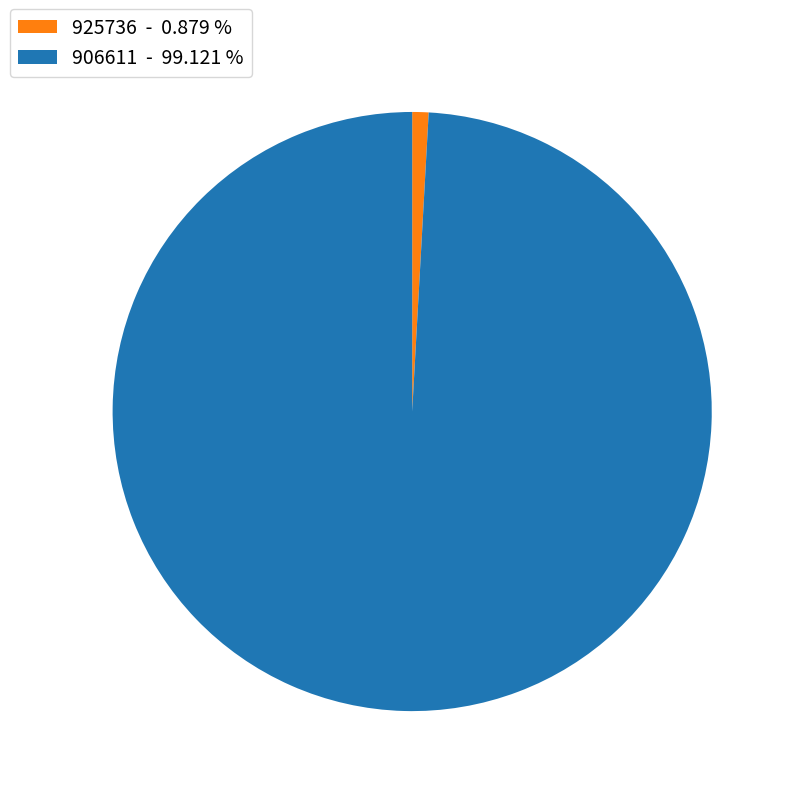

Does any single category account for the majority?

Yes